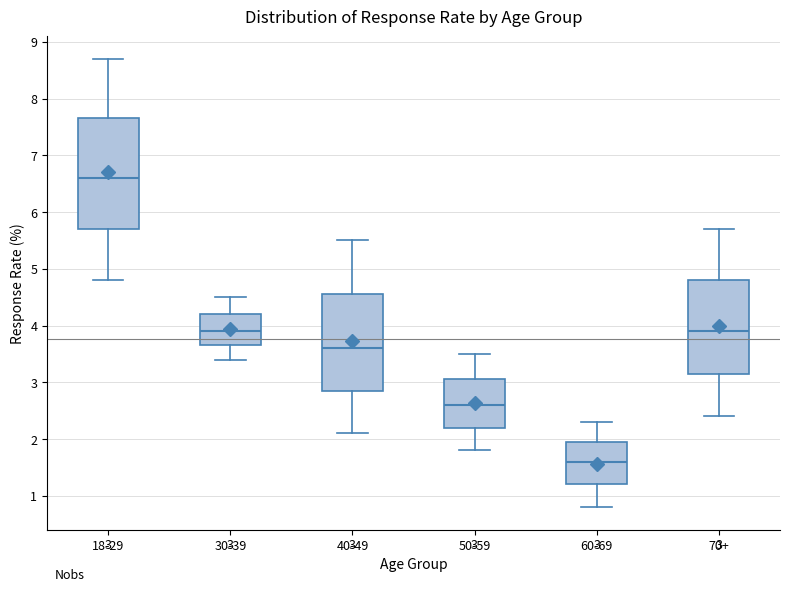

Which box has the lowest median line?

60-69